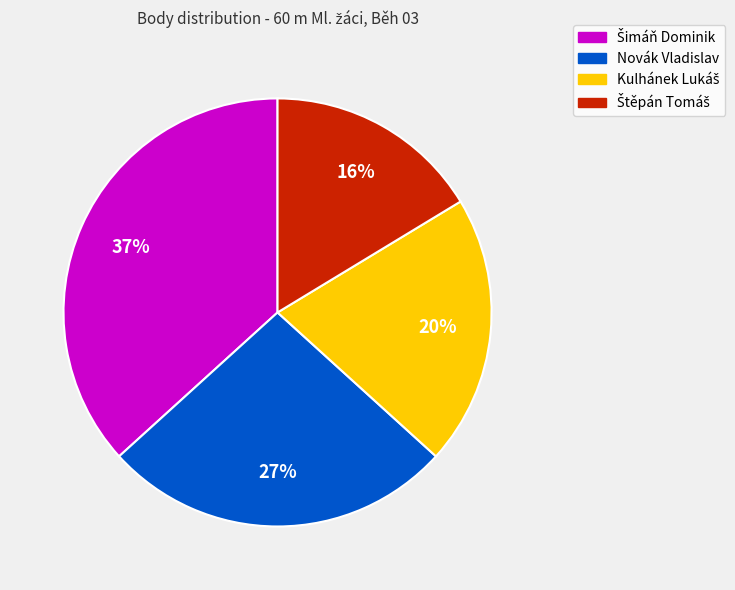

True or false: Novák Vladislav accounts for 33% of the total.

False